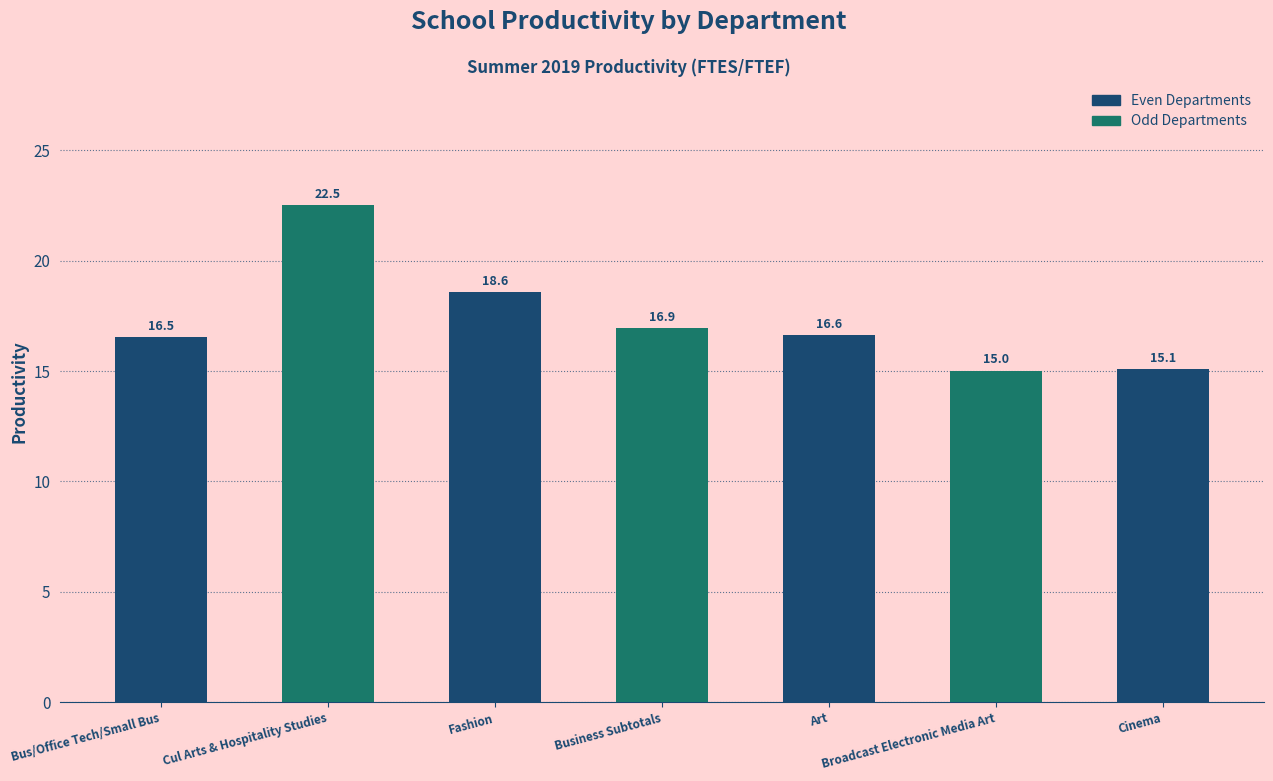

Reading left to right, list all the values displayed in this chart.

16.5	22.5	18.6	16.9	16.6	15.0	15.1